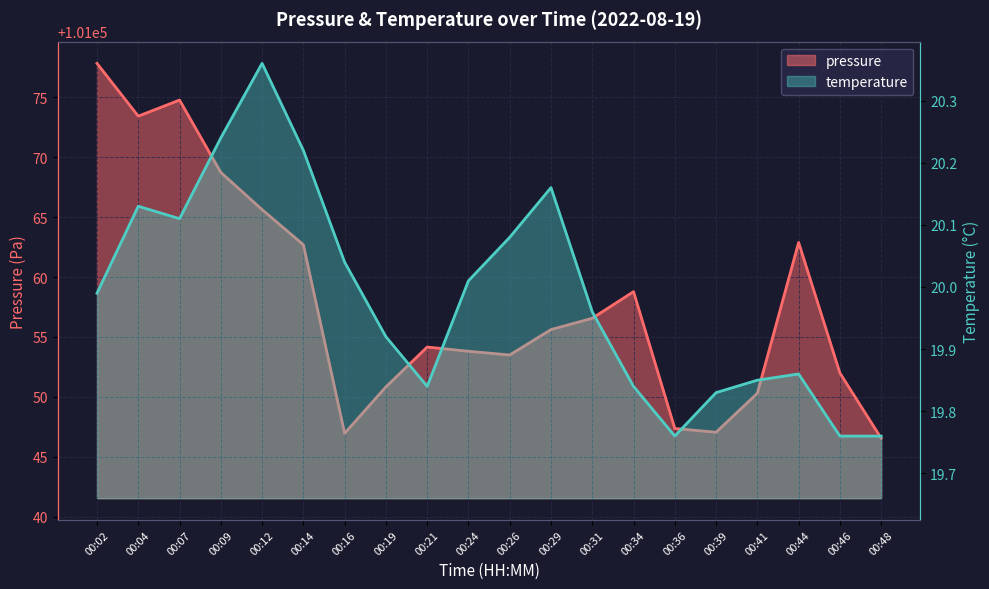

Count the number of data series in this chart.

2